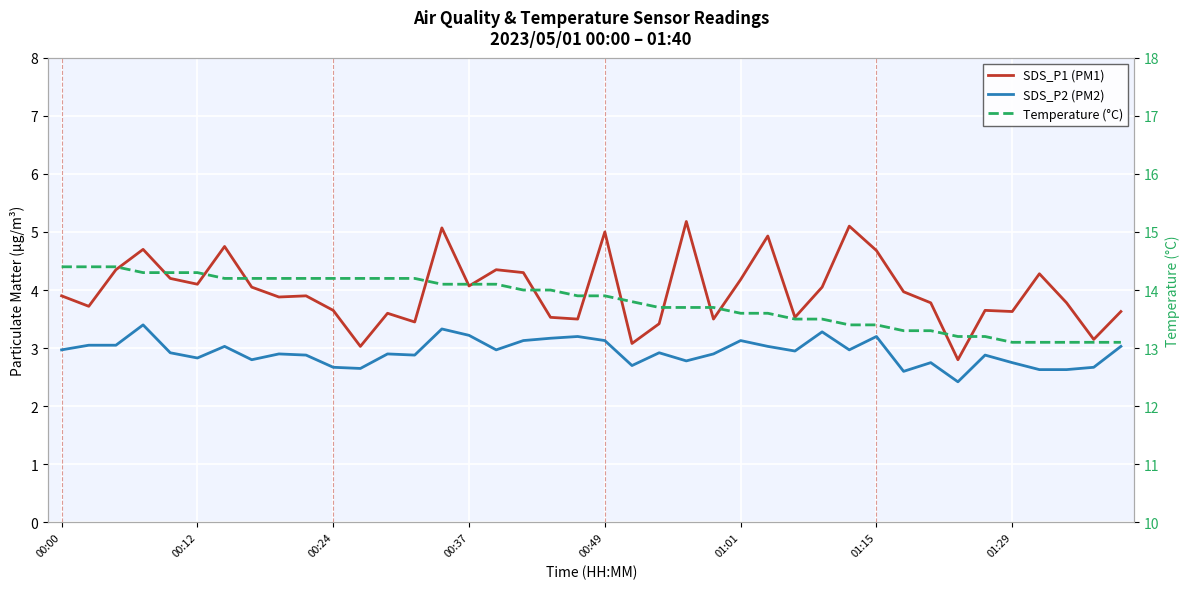

What is the minimum value shown in the chart?

2.4